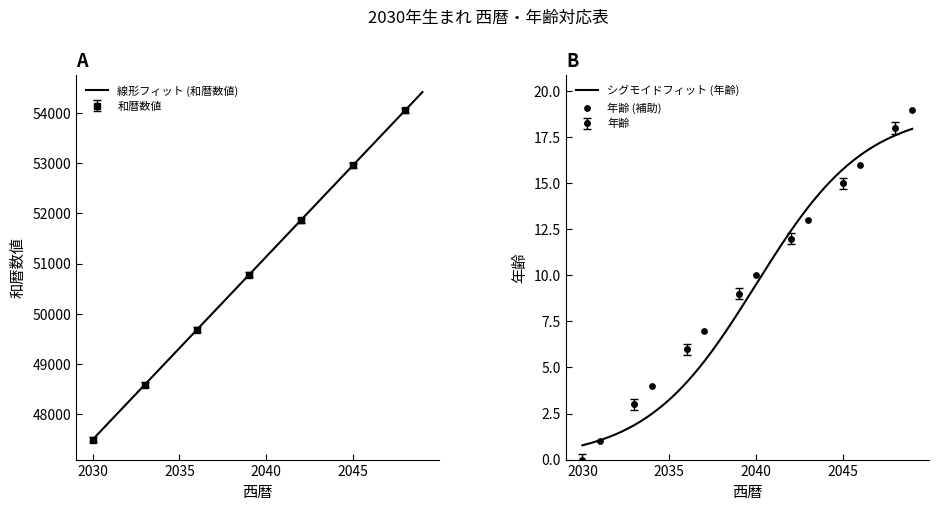

At how many categories does at least one series exceed 53244?

4